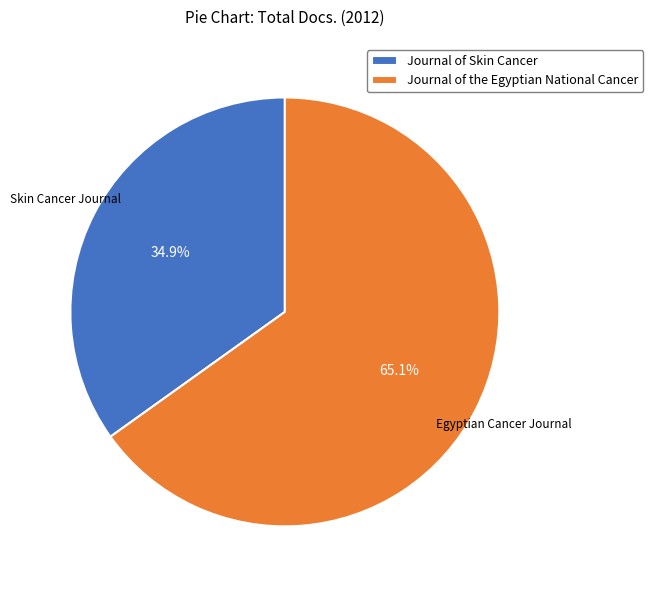

Which slice is the smallest?

Journal of Skin Cancer